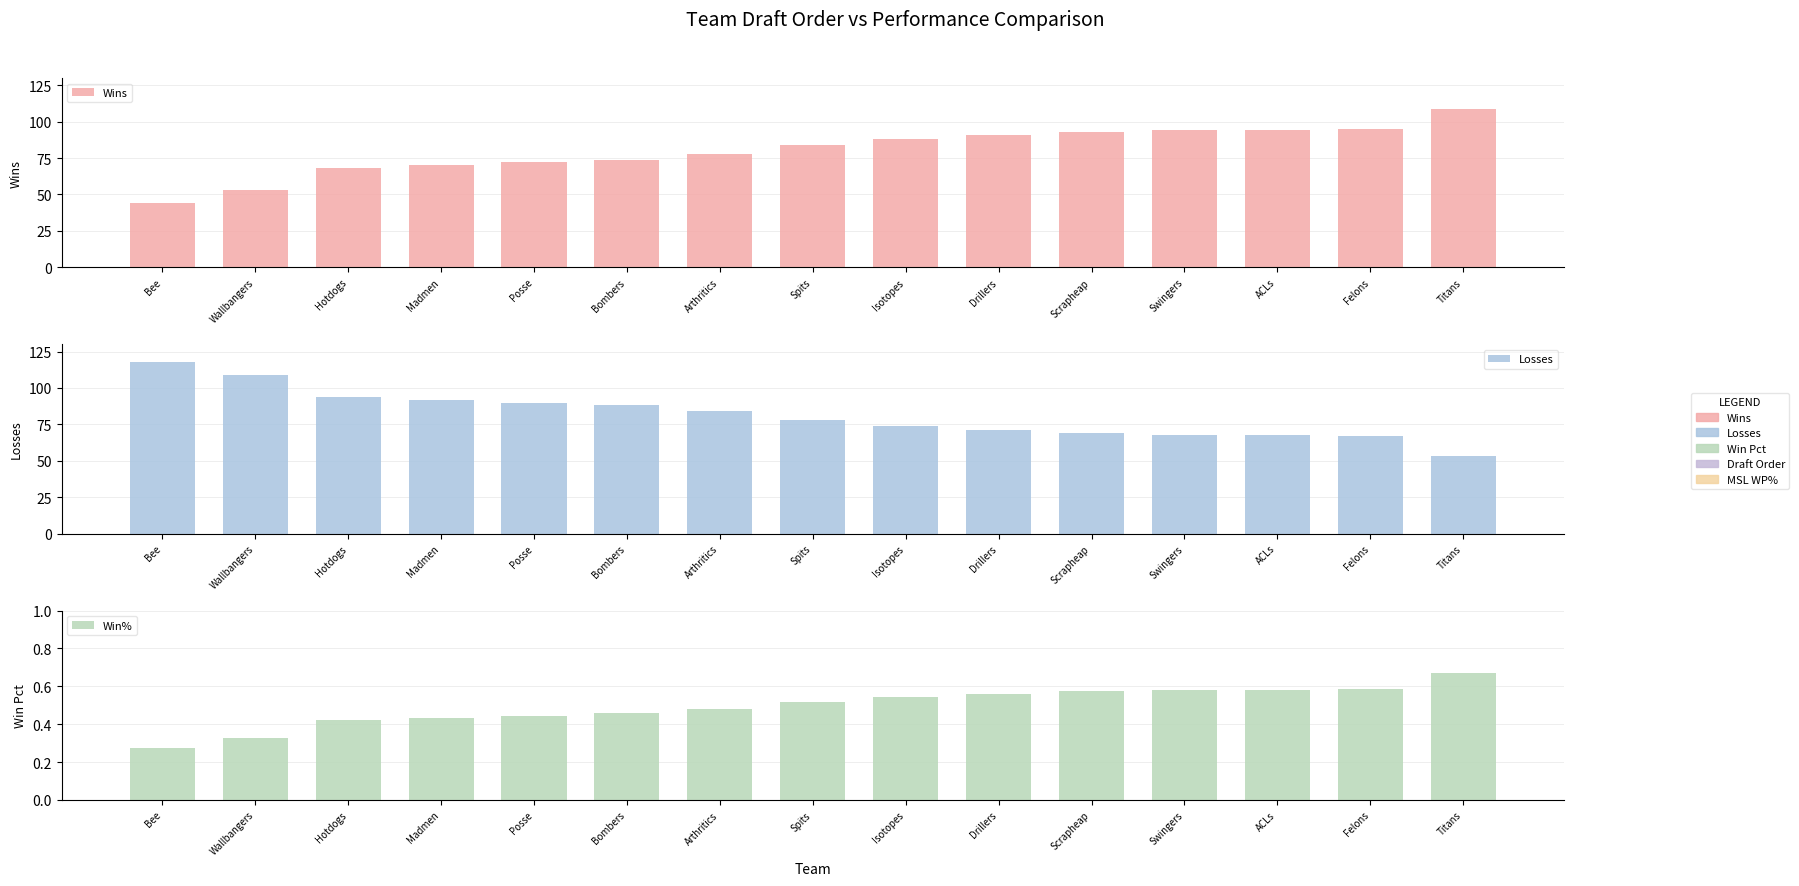

What is the difference between the highest and lowest values at ACLs?

93.4